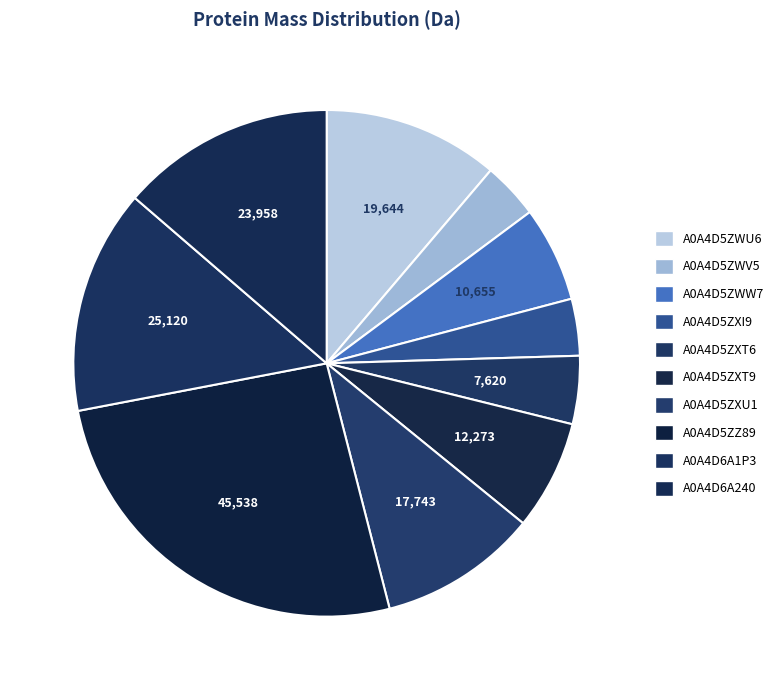

Do A0A4D5ZXU1 and A0A4D6A1P3 together represent more than half of the pie?

No